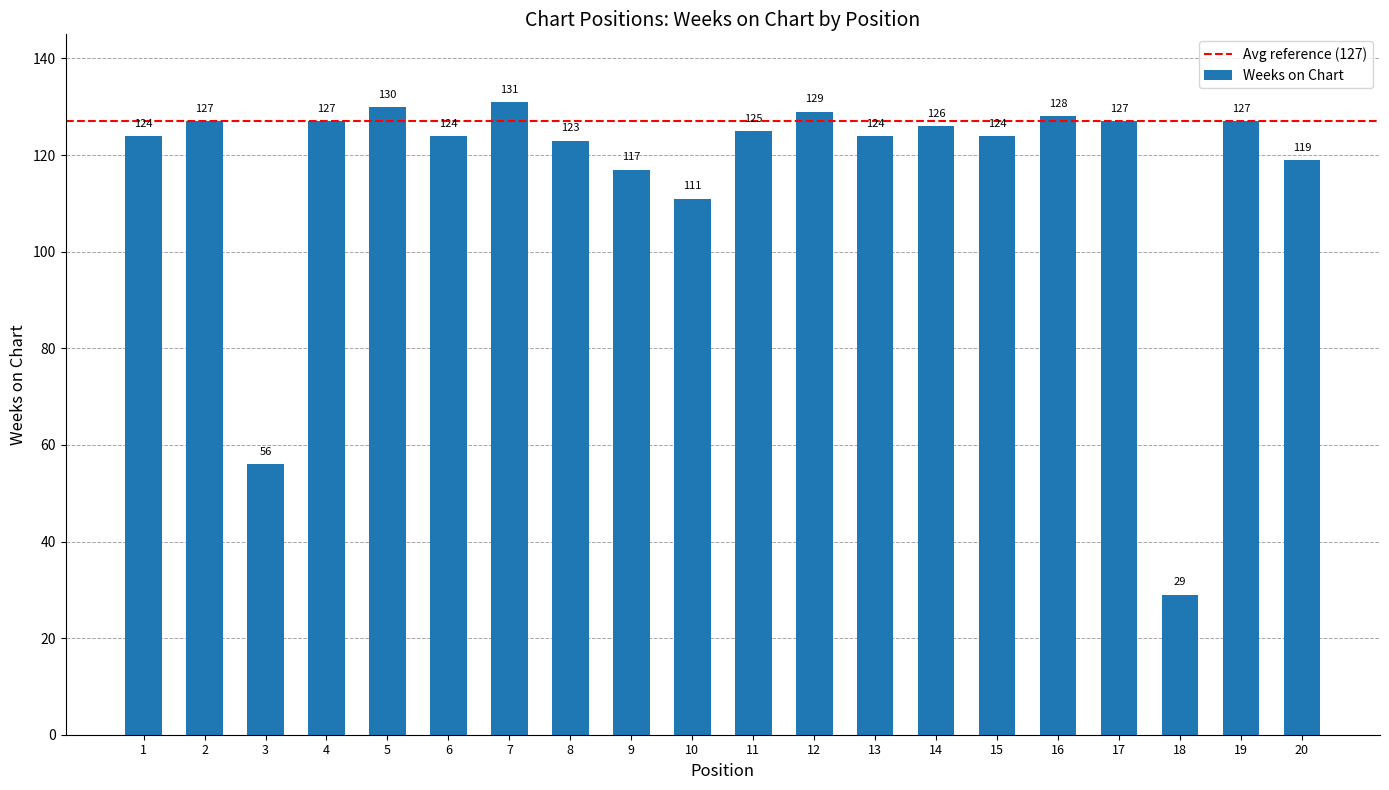

What is the change in value from 9 to 15?

+7